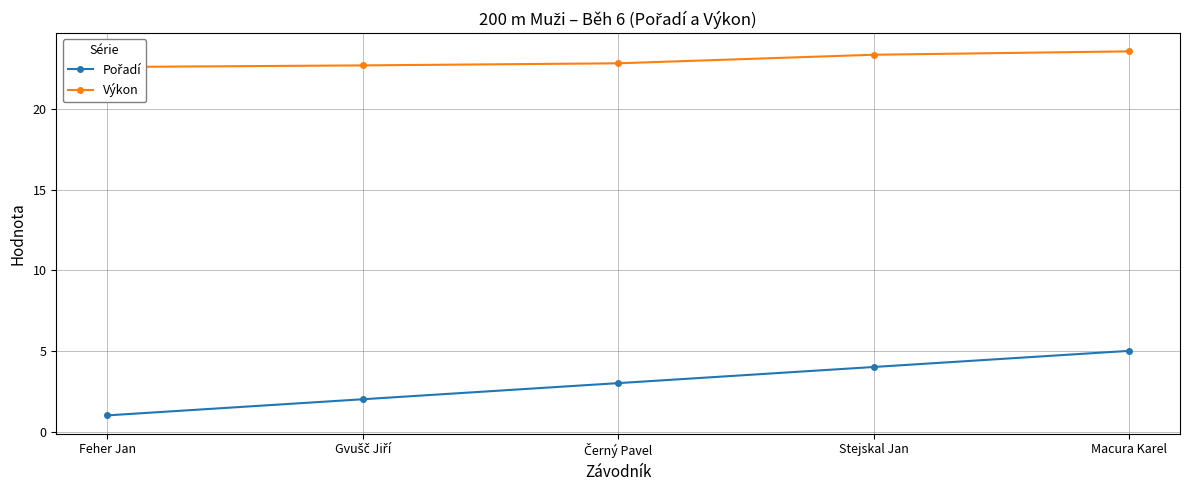

What is the difference between the Pořadí values at Černý Pavel and Feher Jan?

2.0